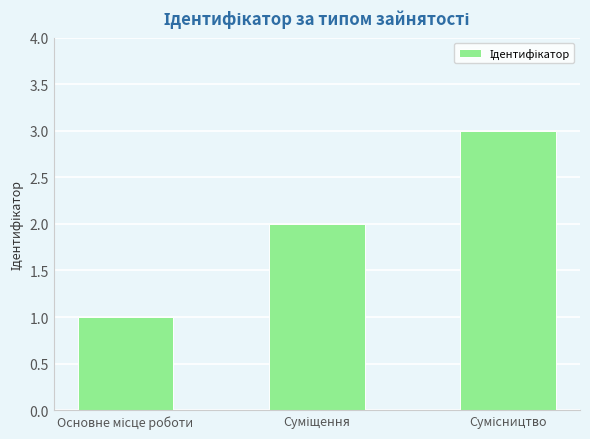

What is the greatest value displayed?

3